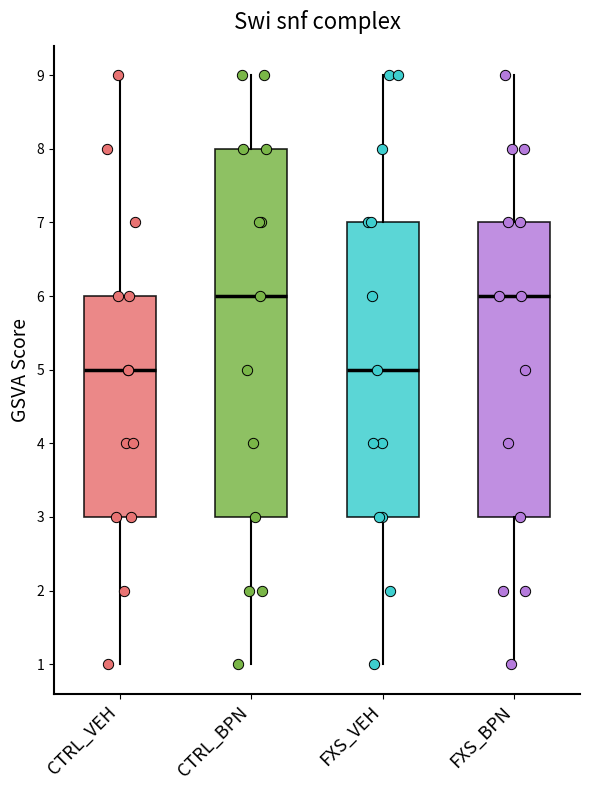

Reading left to right, read every box against the y-axis: the position of its median line, the range the box covers, and the ends of its whiskers. The values are not printed on the chart, so give them approximately, as read against the axis.

CTRL_VEH: median 5, box 3 to 6, whiskers 1 to 9
CTRL_BPN: median 6, box 3 to 8, whiskers 1 to 9
FXS_VEH: median 5, box 3 to 7, whiskers 1 to 9
FXS_BPN: median 6, box 3 to 7, whiskers 1 to 9